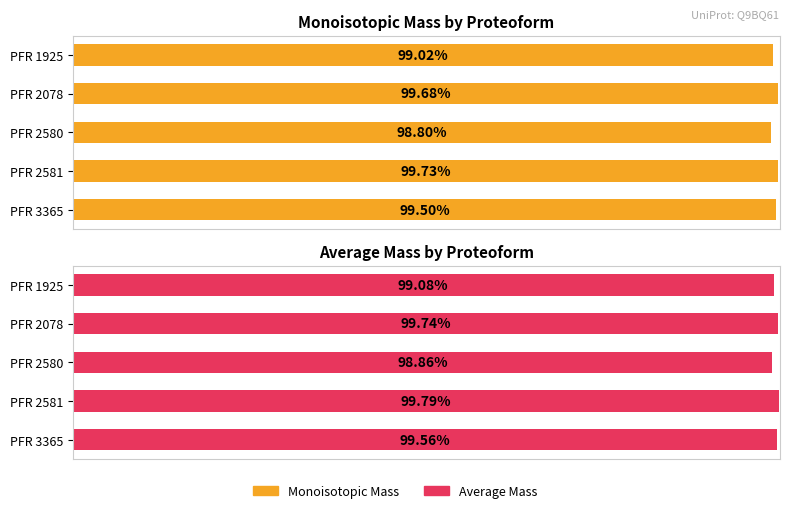

What is the value of the Monoisotopic Mass bar at the 4th from the left?

99.7